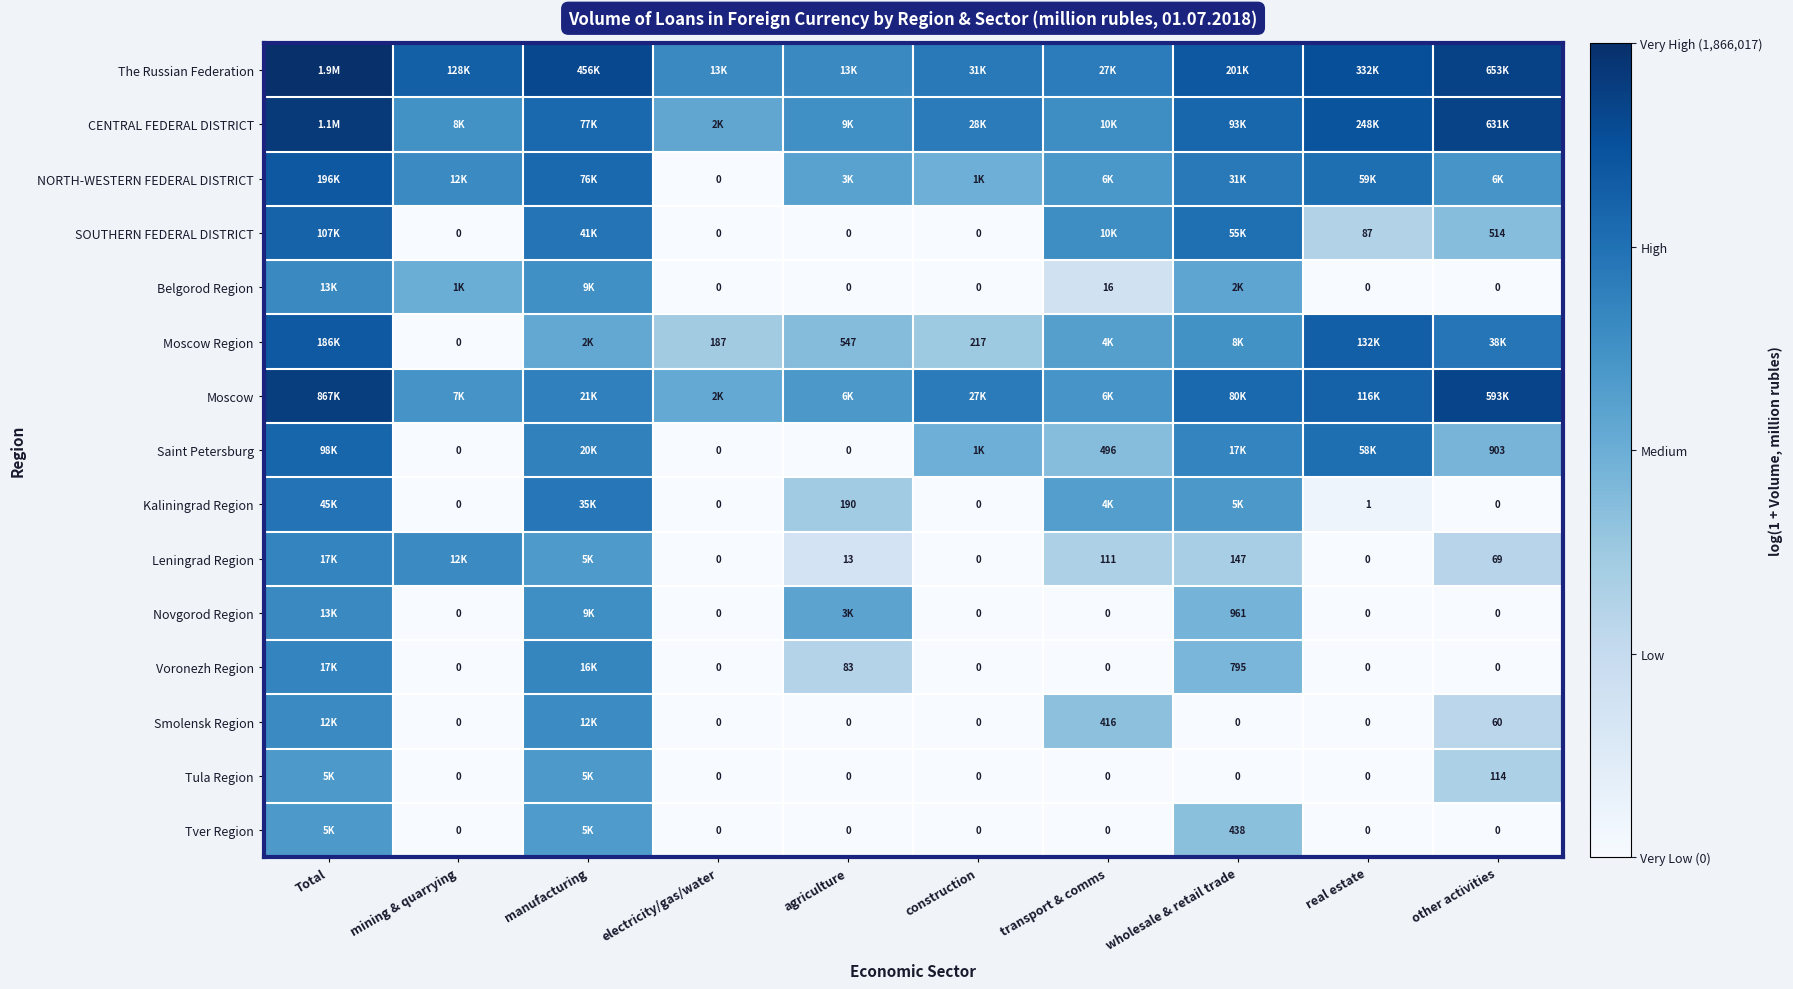

Is the value of SOUTHERN FEDERAL DISTRICT at construction greater than the value of Kaliningrad Region at real estate?

No